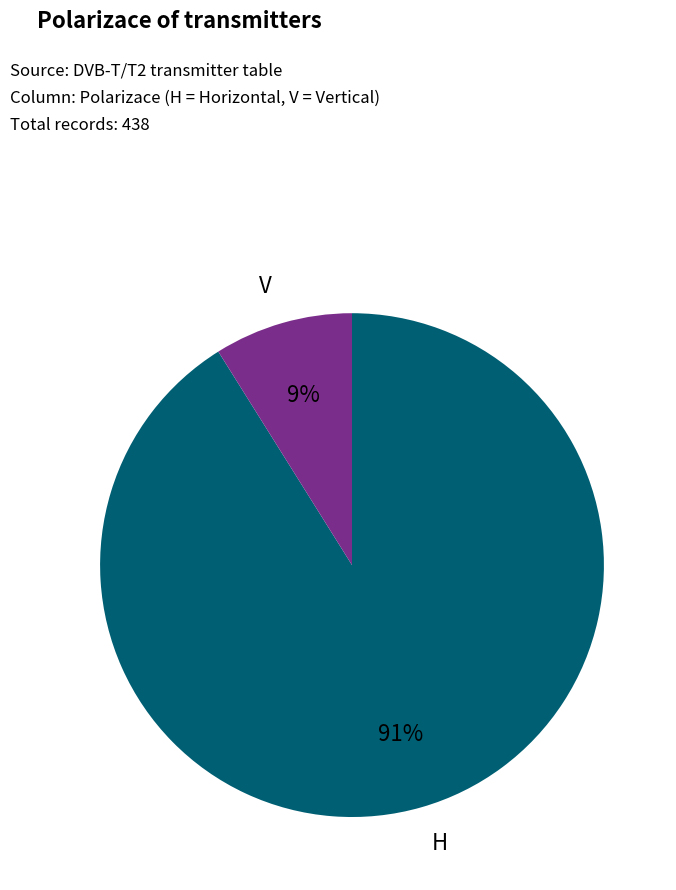

To the nearest percent, what is the difference between the largest and smallest slice percentages?

82%